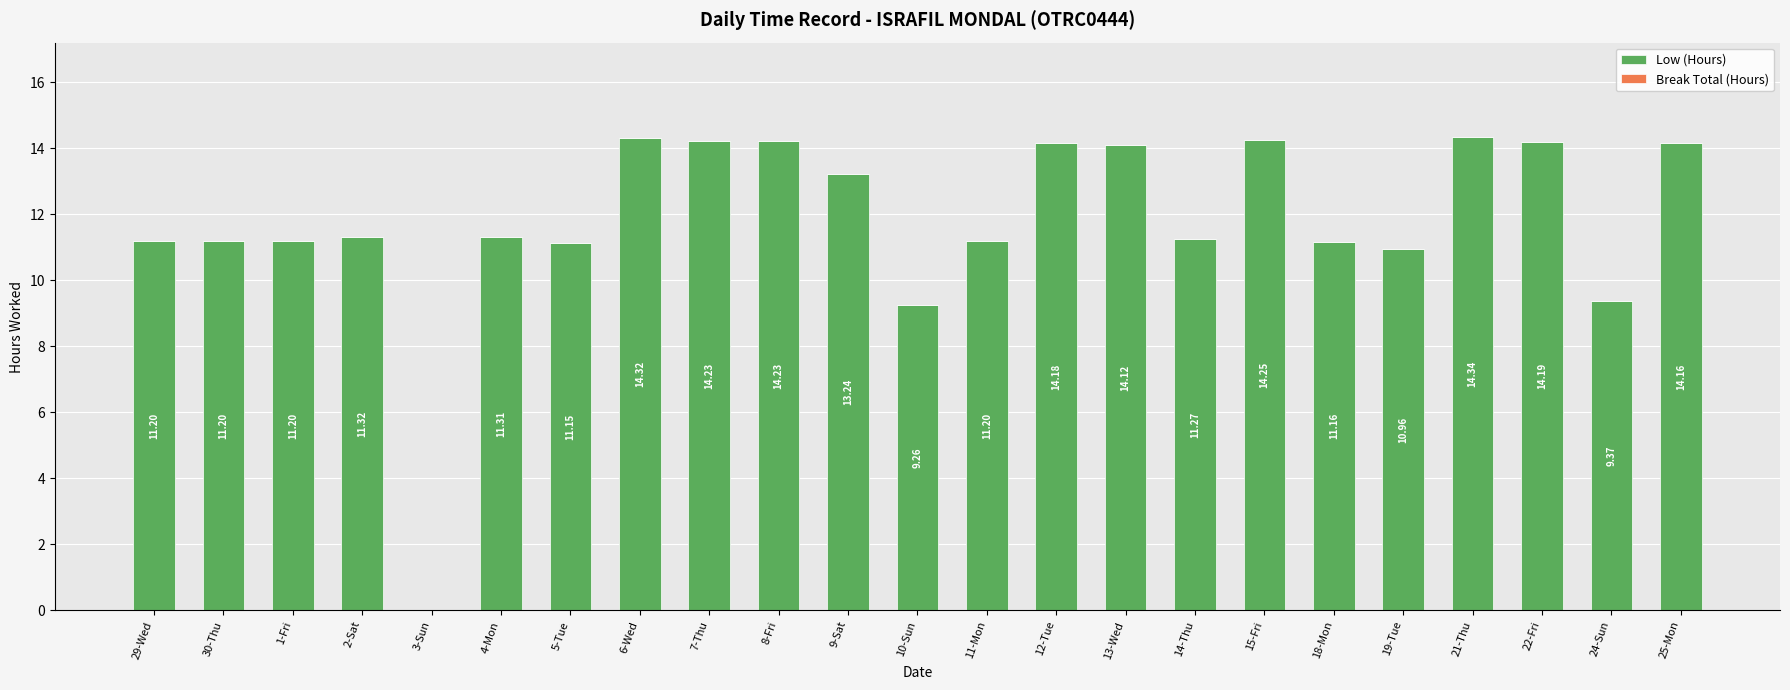

Are the bars horizontal?

No